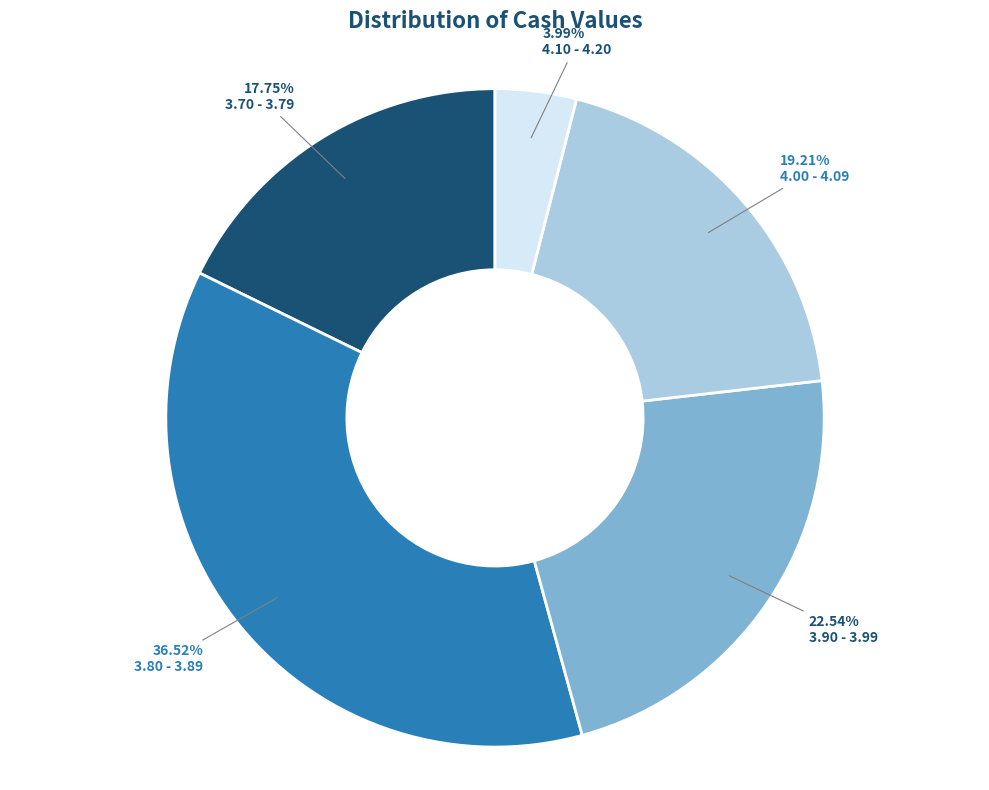

Rank the categories by value from lowest to highest.

4.10 - 4.20, 3.70 - 3.79, 4.00 - 4.09, 3.90 - 3.99, 3.80 - 3.89